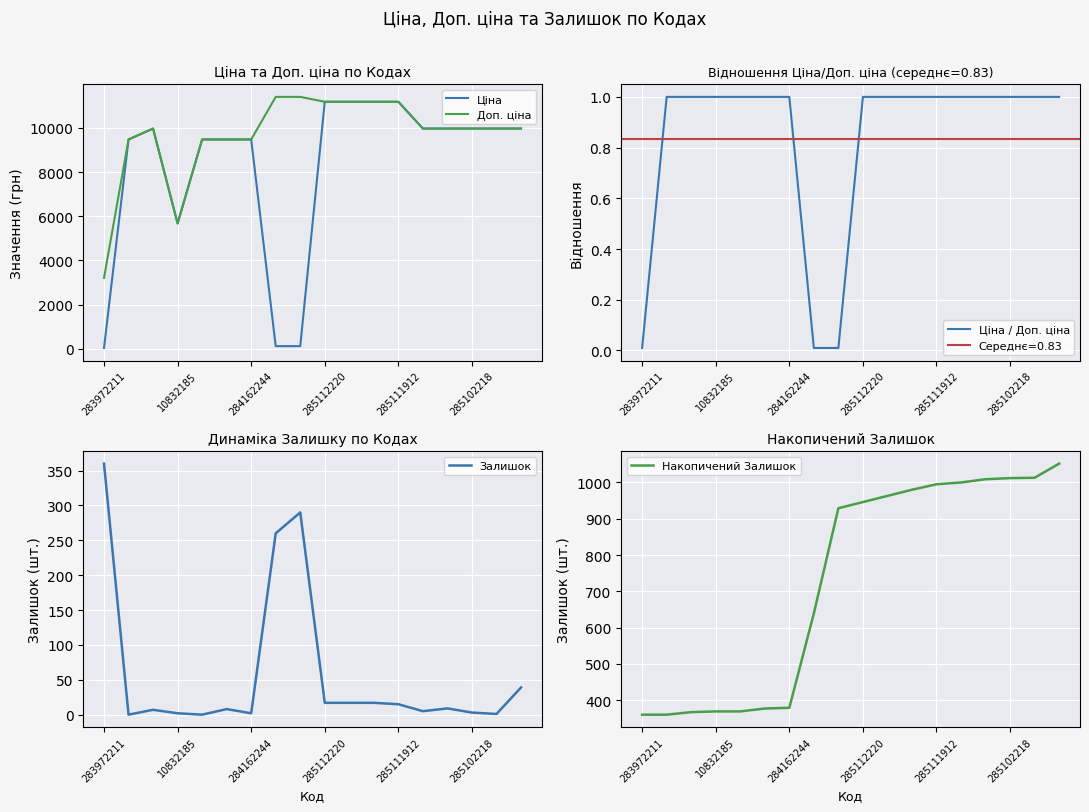

True or false: Ціна has a value of 32.0 at 283972211.

True